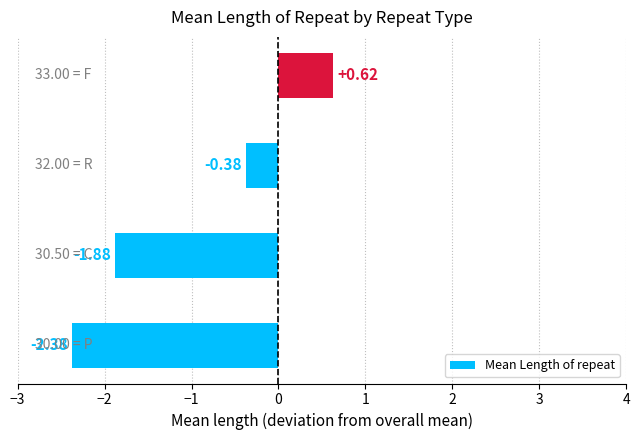

How many bars are there in total?

4